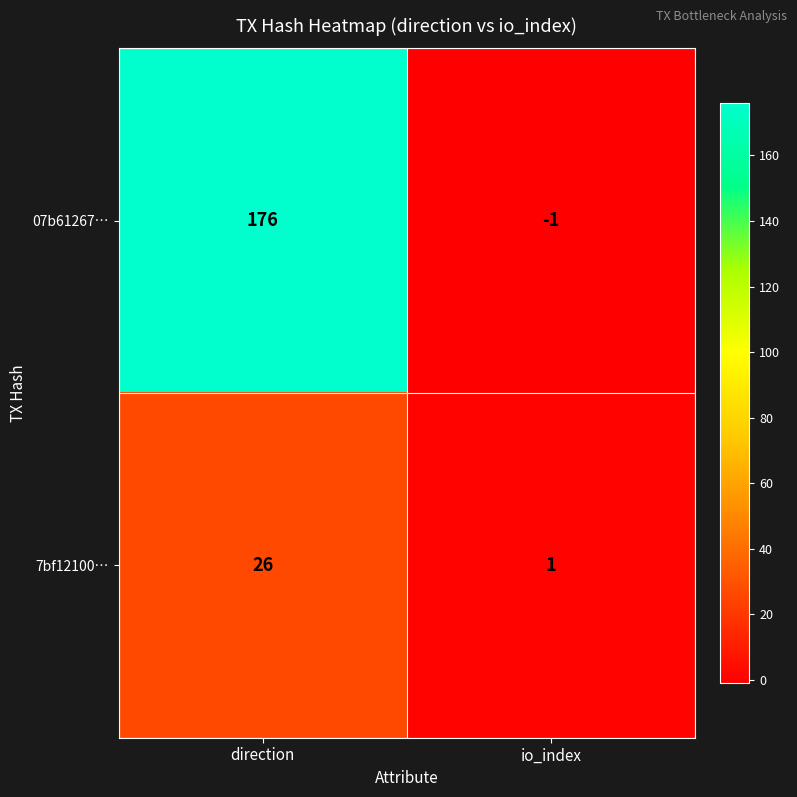

Where is 07b61267… nearest to the value 87?

io_index